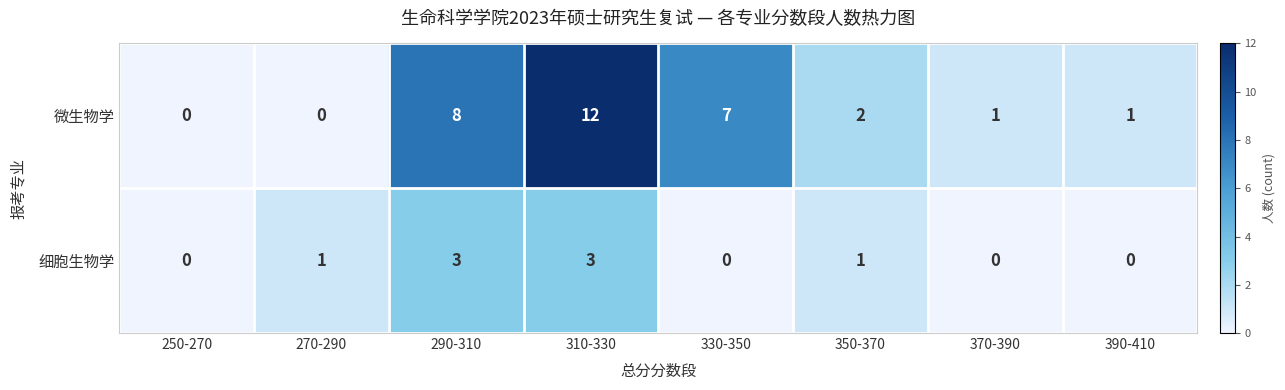

Reading left to right, transcribe all the data shown in this chart.

微生物学: 250-270=0	270-290=0	290-310=8	310-330=12	330-350=7	350-370=2	370-390=1	390-410=1
细胞生物学: 250-270=0	270-290=1	290-310=3	310-330=3	330-350=0	350-370=1	370-390=0	390-410=0